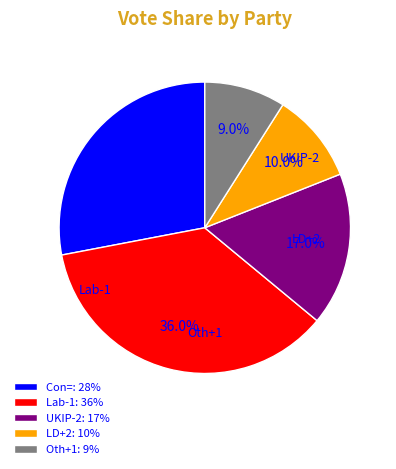

Which slice is the smallest?

Oth+1